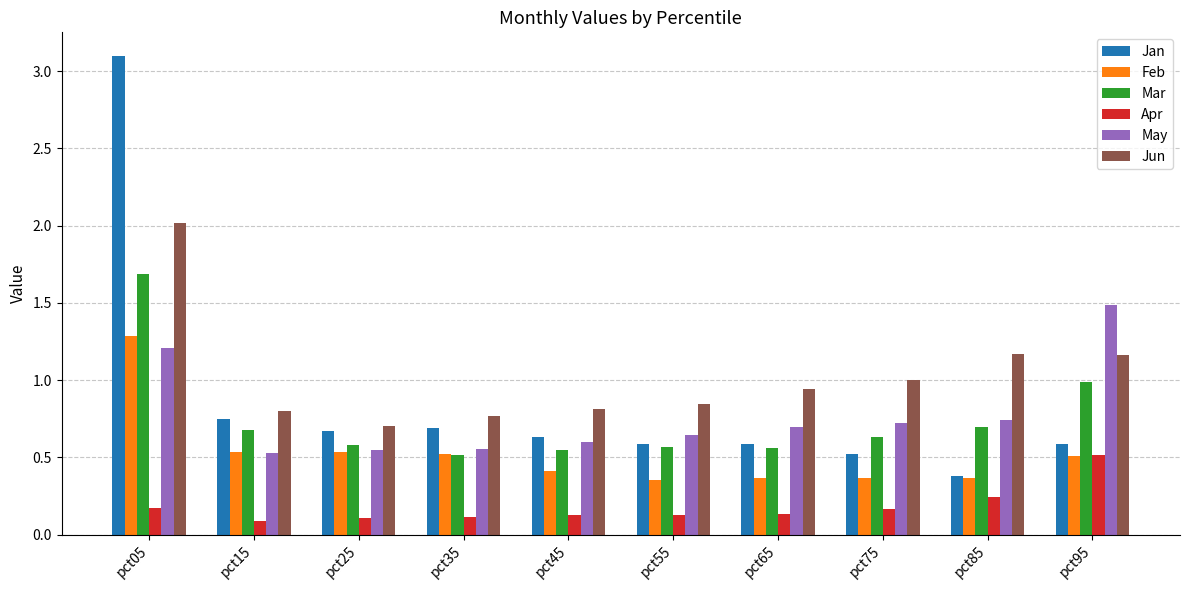

At which label does Jun reach its peak?

pct05